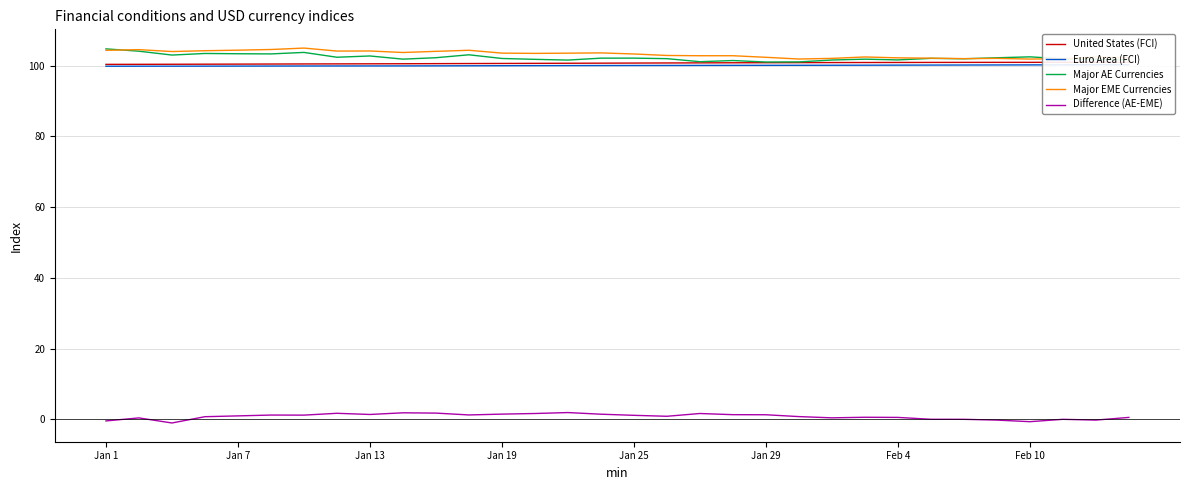

Reading right to left, list all the values displayed in this chart.

United States (FCI): 100.9	100.9	100.9	100.9	100.9	100.9	100.9	100.9	100.9	100.9	100.8	100.8	100.8	100.8	100.8	100.7	100.7	100.7	100.6	100.6	100.6	100.6	100.5	100.5	100.5	100.5	100.4	100.4	100.4	100.4	100.4	100.4
Euro Area (FCI): 100.3	100.2	100.2	100.2	100.2	100.2	100.2	100.1	100.1	100.1	100.1	100.1	100.1	100.1	100.0	100.0	100.0	100.0	100.0	100.0	100.0	99.9	99.9	99.9	99.9	99.9	99.9	99.9	99.9	99.8	99.8	99.8
Major AE Currencies: 101.6	101.8	101.9	102.5	102.2	101.9	102.1	101.6	101.8	101.6	101.1	101.0	101.4	101.1	102.0	102.1	102.1	101.6	101.8	102.0	103.1	102.2	101.8	102.7	102.4	103.7	103.3	103.4	103.4	103.0	104.1	104.7
Major EME Currencies: 102.2	102.4	102.0	101.9	102.0	102.0	102.1	102.2	102.4	102.0	101.9	102.4	102.8	102.8	102.9	103.3	103.6	103.5	103.5	103.5	104.3	104.0	103.7	104.1	104.1	105.0	104.6	104.4	104.2	104.0	104.5	104.3
Difference (AE-EME): 0.6	-0.2	0.0	-0.6	-0.2	0.0	0.1	0.6	0.6	0.5	0.8	1.3	1.4	1.7	0.9	1.2	1.5	2.0	1.7	1.5	1.3	1.8	1.9	1.4	1.7	1.2	1.2	1.0	0.8	-1.0	0.4	-0.4